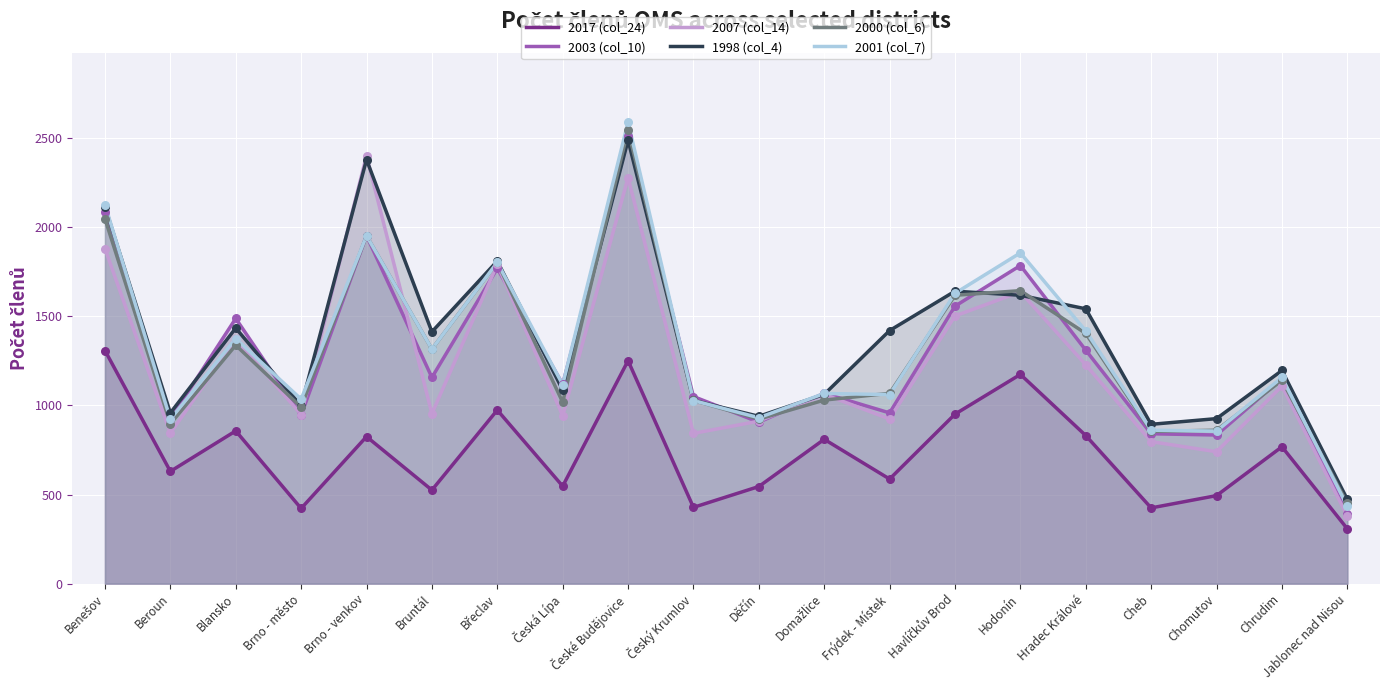

Is the value of 2000 (col_6) at Děčín greater than the value of 2007 (col_14) at Chomutov?

Yes